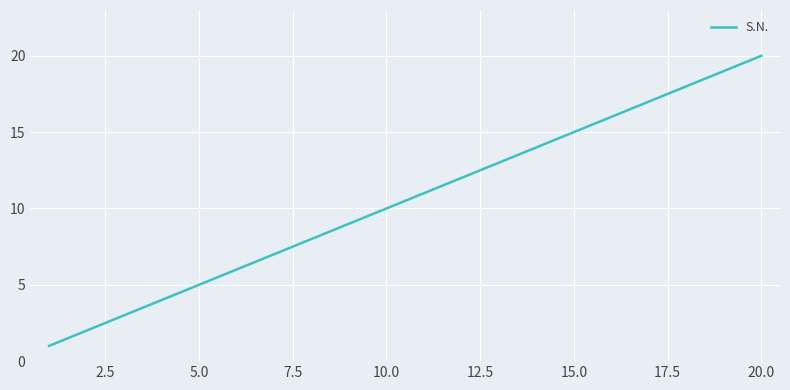

What is the maximum value shown in the chart?

20